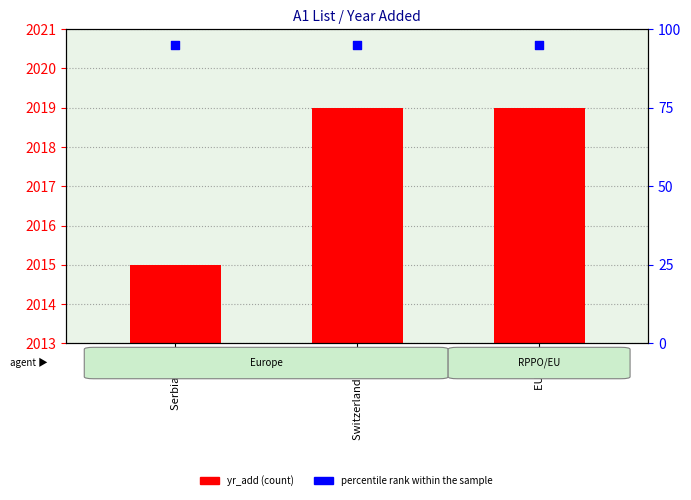

At how many categories does at least one series exceed 3?

3